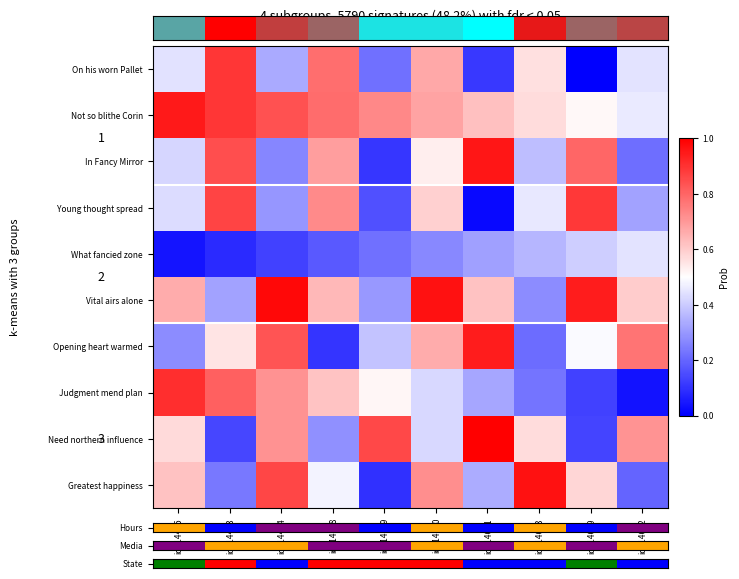

Where is Vital airs alone nearest to the value 0?

id_14613